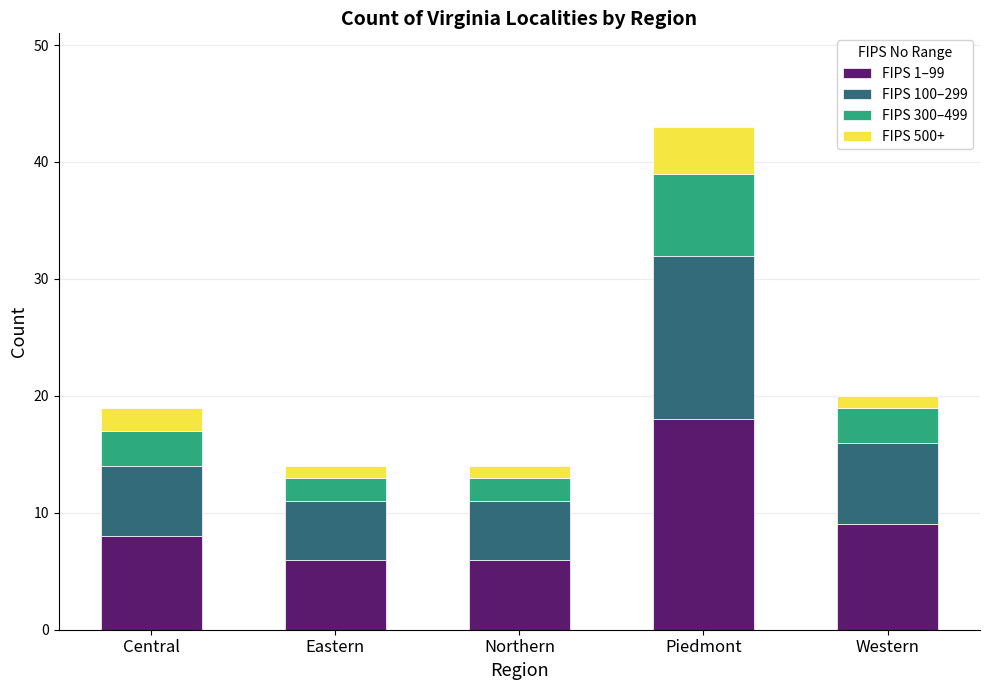

True or false: FIPS 1–99 has a value of 8 at Central.

True